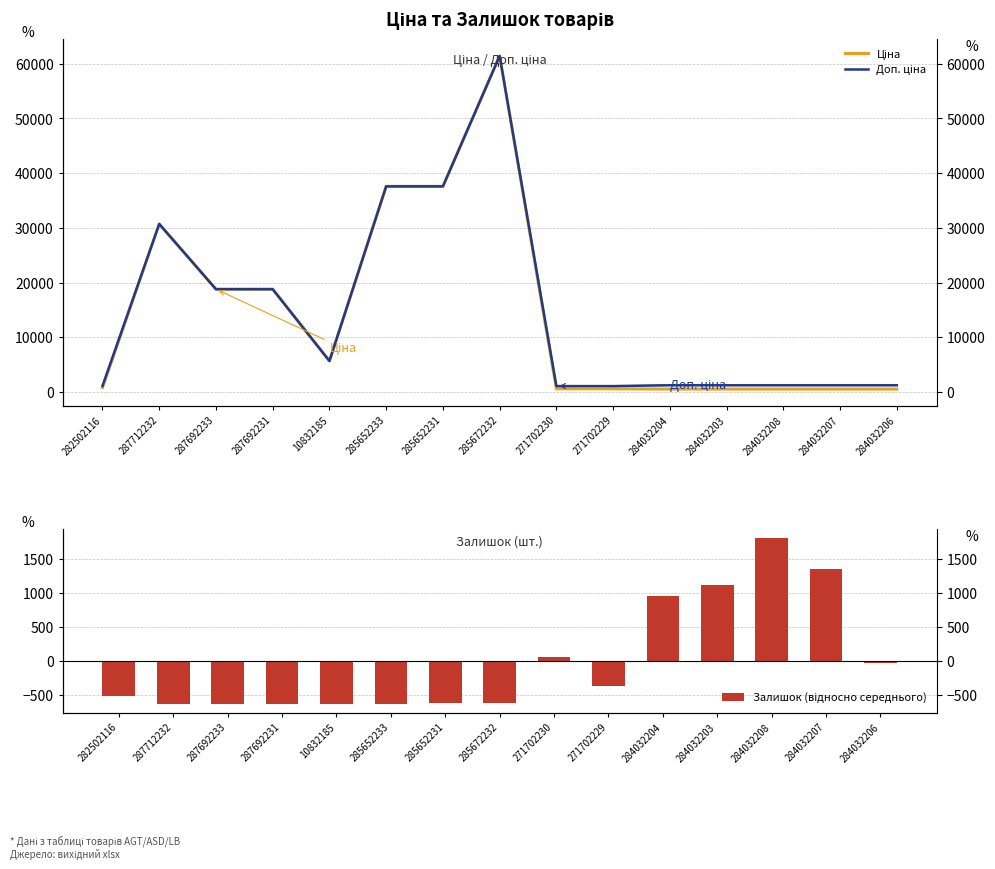

Reading left to right, list all the values displayed in this chart.

Ціна: 282502116=818.5	287712232=30717.1	287692233=18796.8	287692231=18796.8	10832185=5673.8	285652233=37593.6	285652231=37593.6	285672232=61434.3	271702230=589.9	271702229=589.9	284032204=539.0	284032203=539.0	284032208=539.0	284032207=539.0	284032206=539.0
Доп. ціна: 282502116=1109.2	287712232=30717.1	287692233=18796.8	287692231=18796.8	10832185=5673.8	285652233=37593.6	285652231=37593.6	285672232=61434.3	271702230=1081.7	271702229=1081.7	284032204=1235.4	284032203=1235.4	284032208=1235.4	284032207=1235.4	284032206=1235.4
Залишок (відносно середнього): 282502116=-510.2	287712232=-635.2	287692233=-635.2	287692231=-635.2	10832185=-634.2	285652233=-623.2	285652231=-613.2	285672232=-620.2	271702230=54.8	271702229=-363.2	284032204=955.8	284032203=1120.8	284032208=1817.8	284032207=1350.8	284032206=-30.2